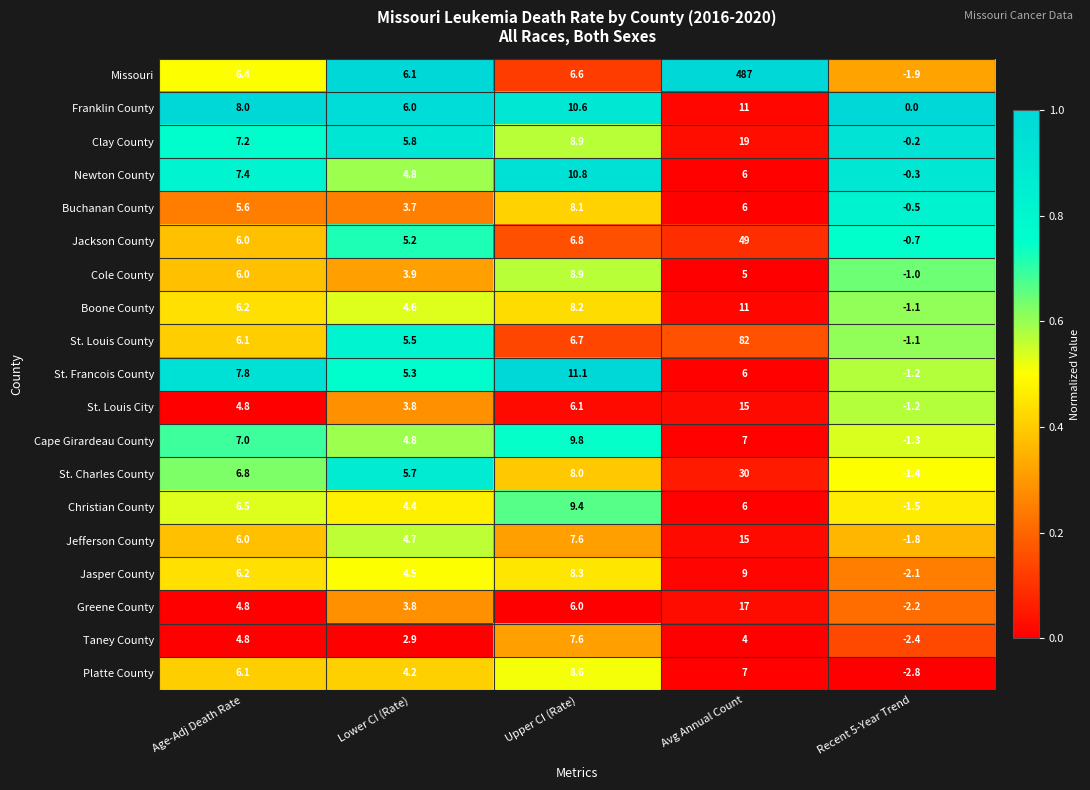

At which category is the sum across all series the highest?

Avg Annual Count